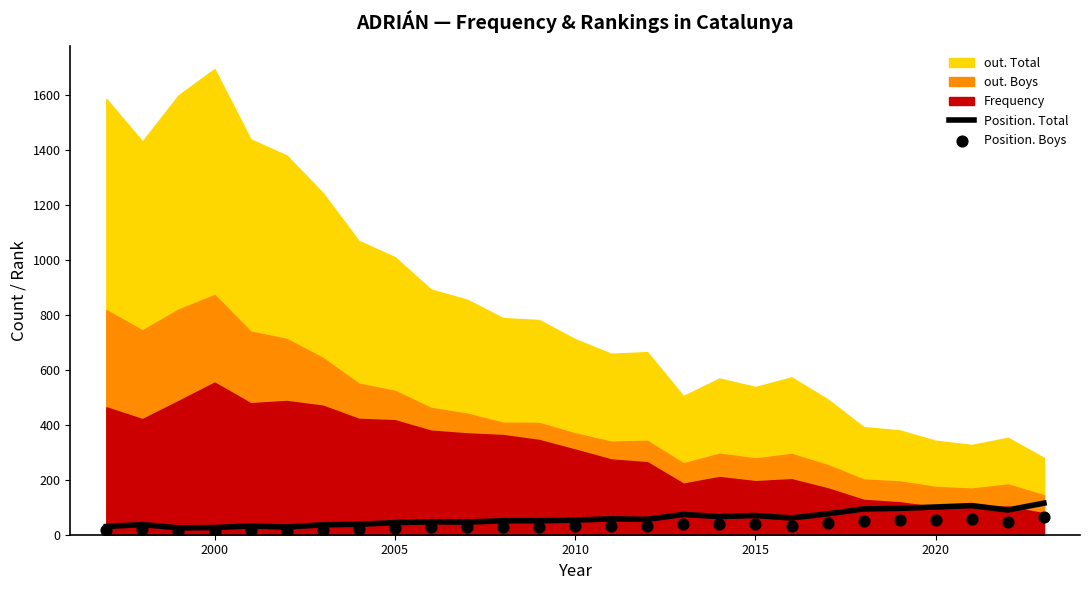

Which series has the largest total across all categories?

Position. Total